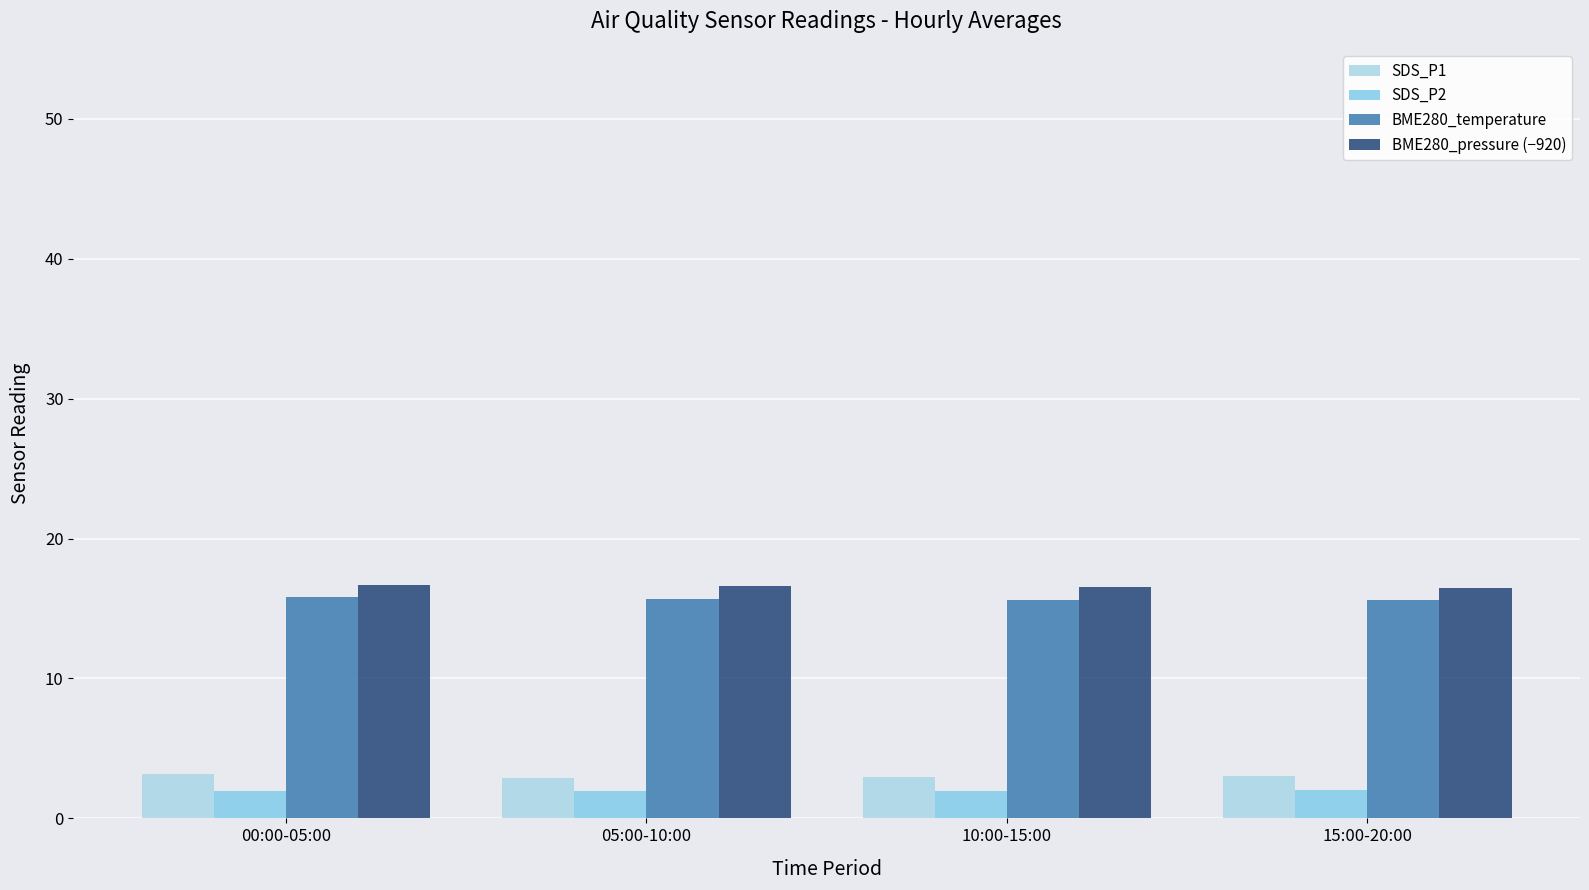

The SDS_P2 series shows 2.0 at 15:00-20:00. True or false?

True